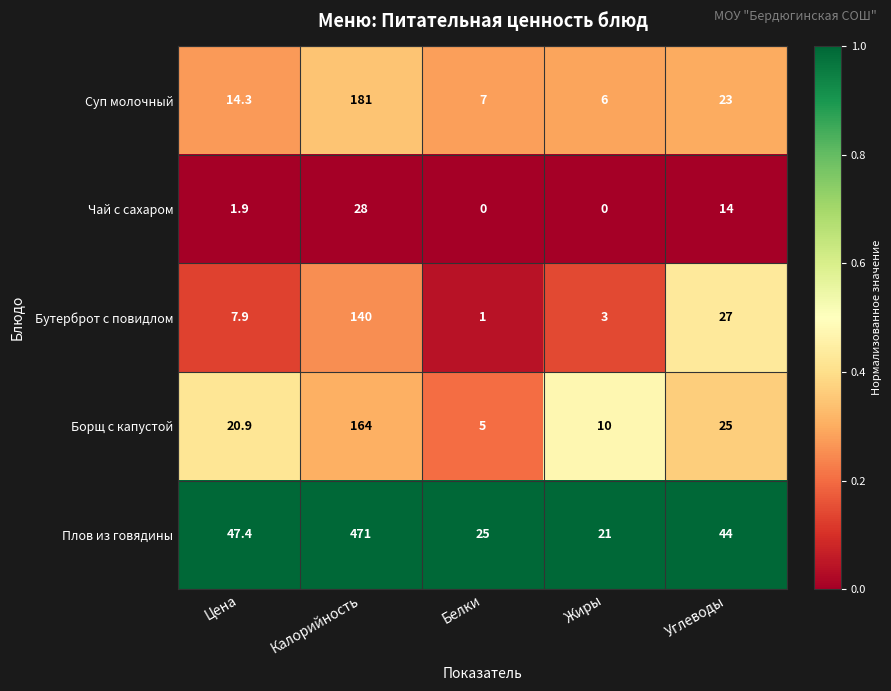

At which label is Плов из говядины closest to 246?

Цена